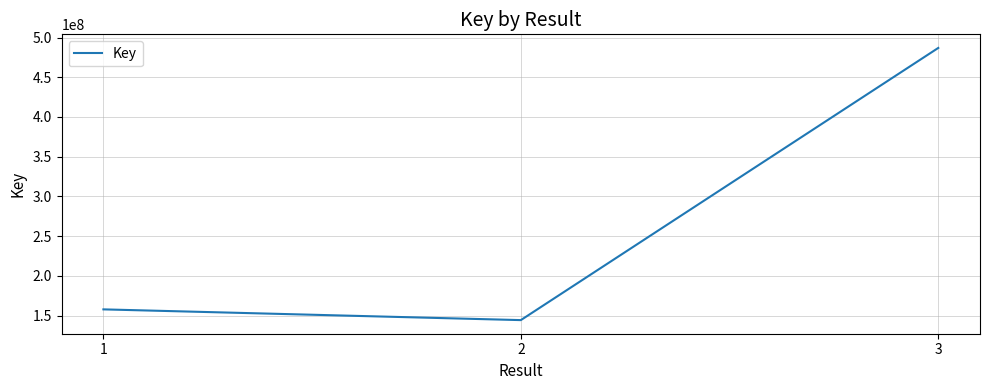

The value at 1 is 99010166. True or false?

False